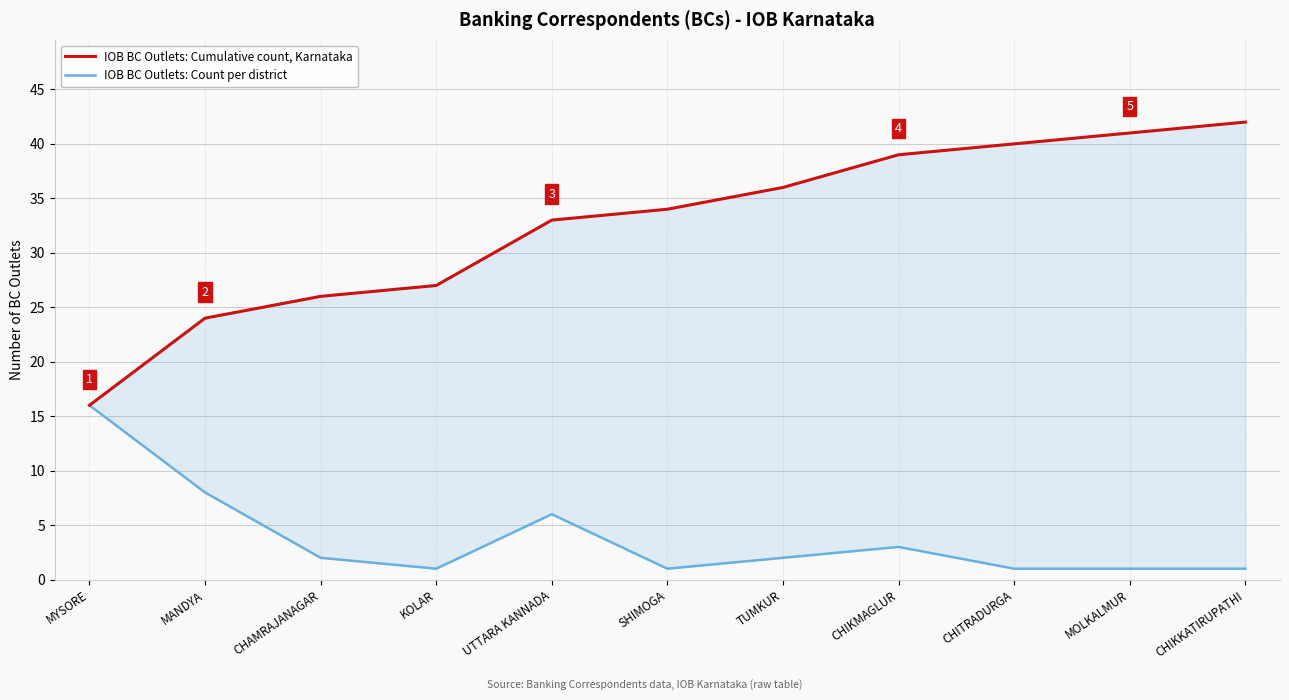

True or false: IOB BC Outlets: Count per district and IOB BC Outlets: Cumulative count, Karnataka cross at least once.

False